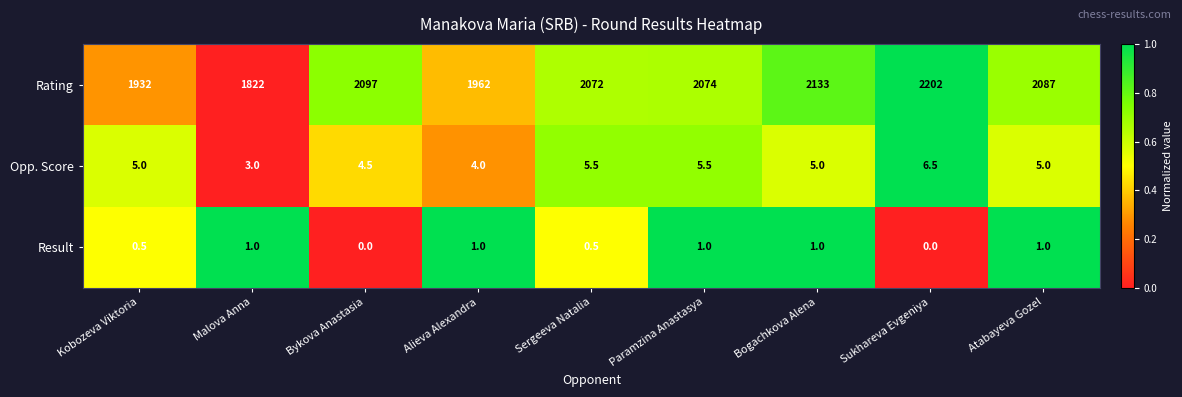

What is the highest value of the Opp. Score series?

6.5